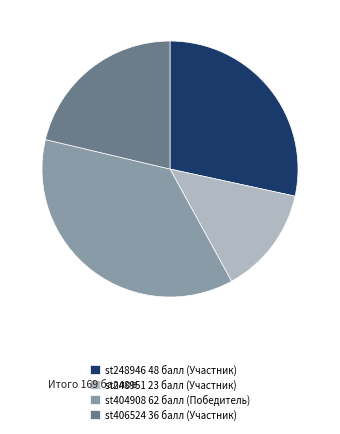

Rank the categories by value from highest to lowest.

st404908 62 балл (Победитель), st248946 48 балл (Участник), st406524 36 балл (Участник), st248951 23 балл (Участник)